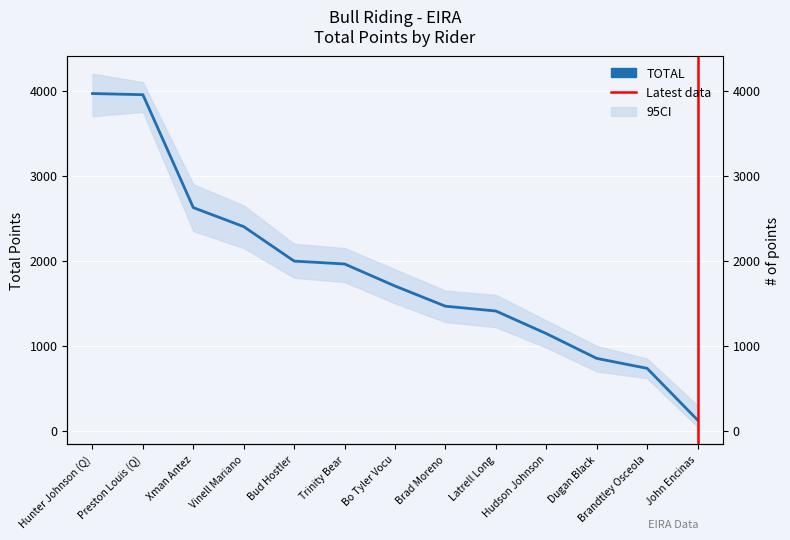

What position from the left is Hunter Johnson (Q)?

1